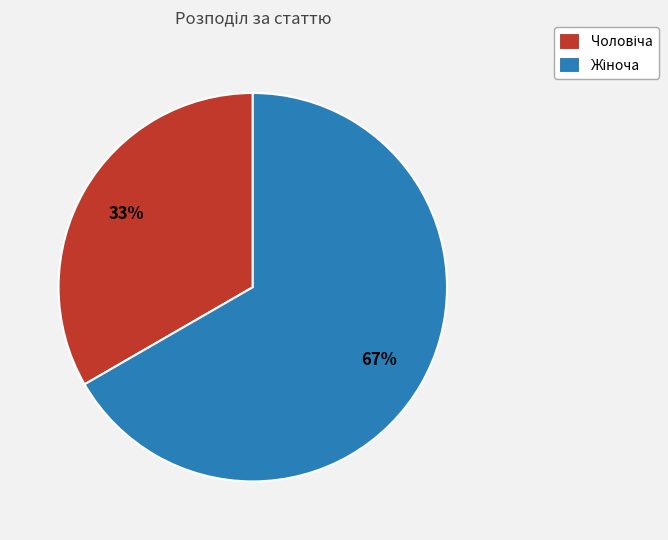

Is there a majority slice in this chart?

Yes